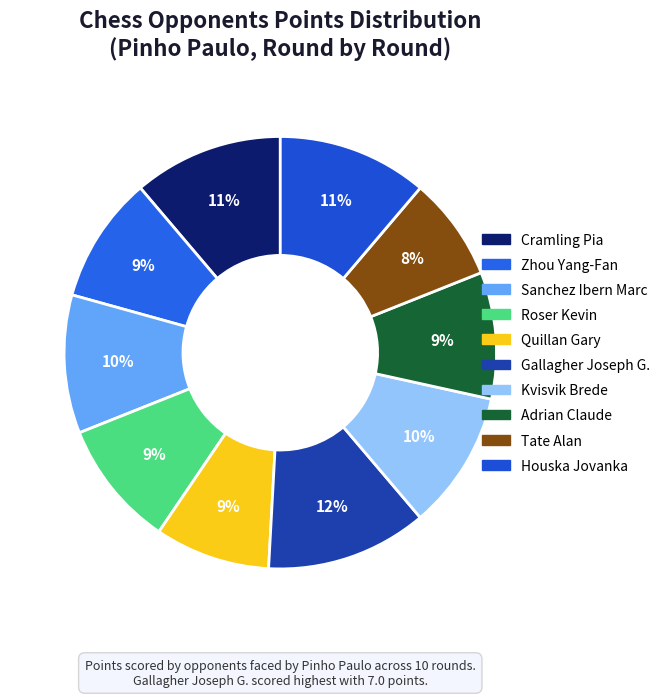

How many slices are in this pie chart?

10